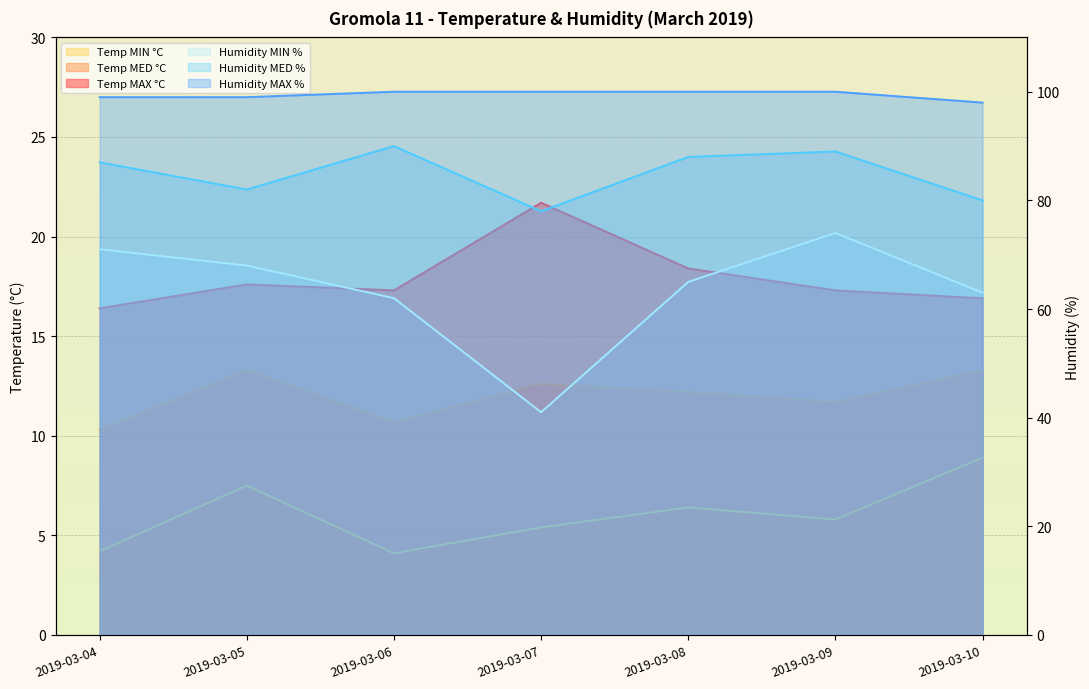

What is the average value of the Temp MIN °C series?

6.0